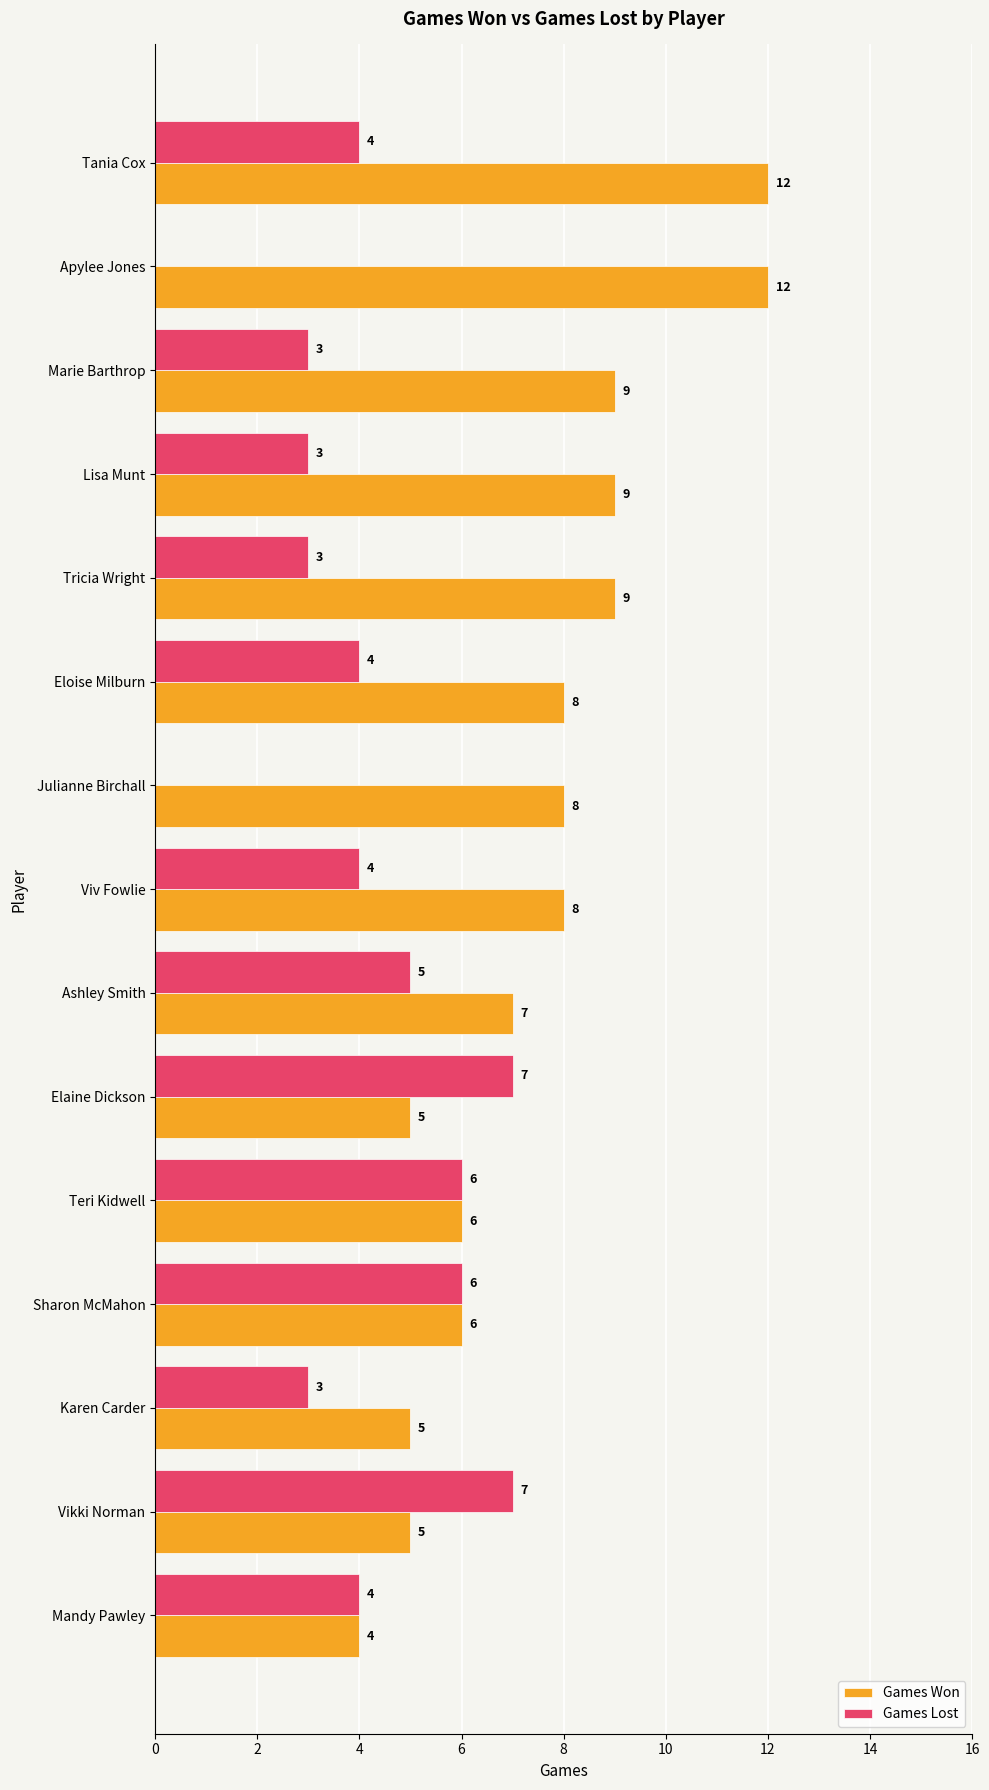

What is the maximum value shown in the chart?

12